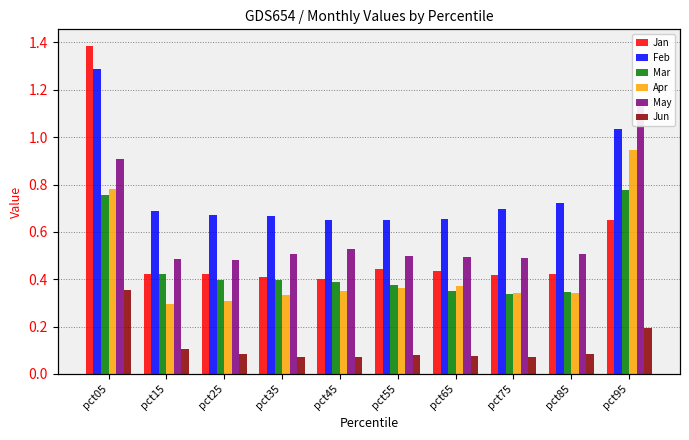

True or false: May has a value of 1.2 at pct95.

True